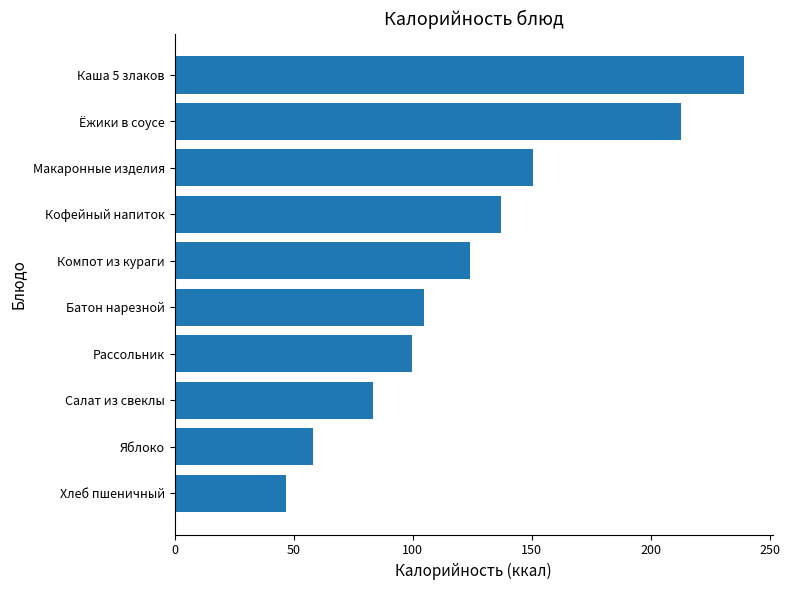

Count the number of values greater than 124.

5